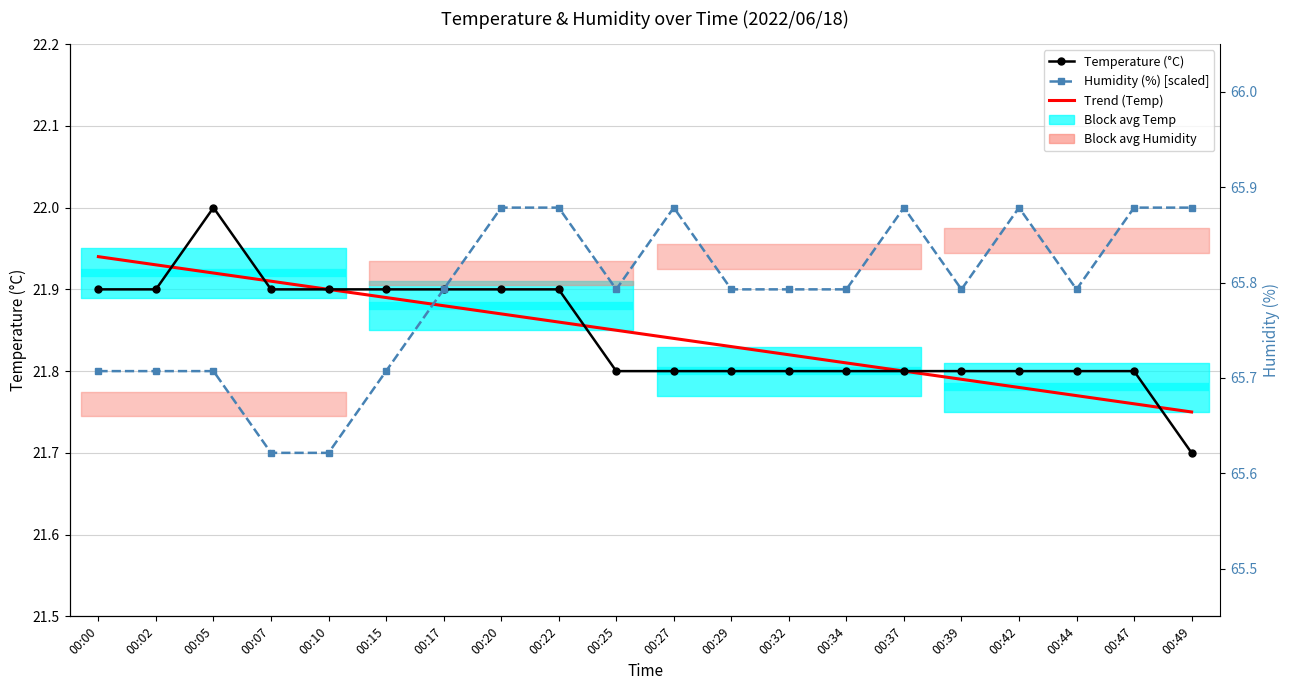

At which label does Temperature (°C) reach its peak?

00:05